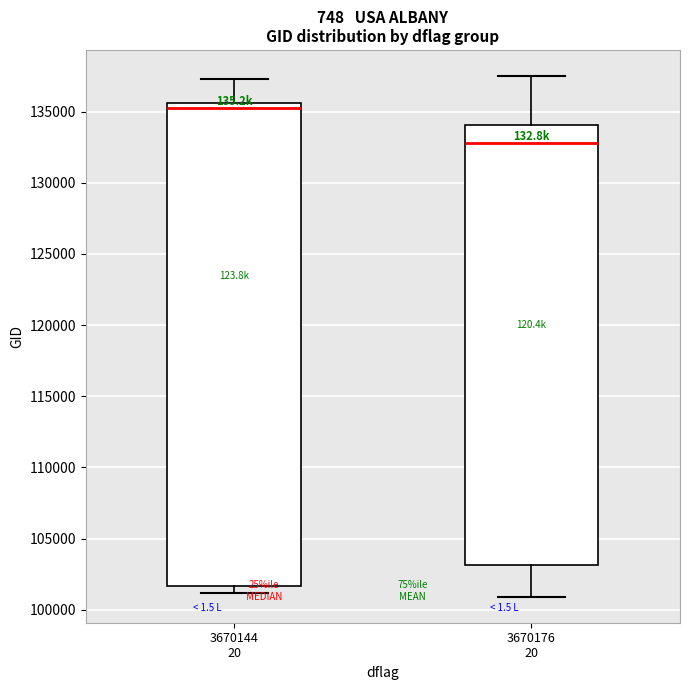

Reading left to right, transcribe this box plot: for each box, give where its median line is, the range the box spans, and where its two whiskers end, as read against the y-axis. The values are not printed on the chart, so give them approximately, as read against the axis.

3670144 20: median 135000, box 101500 to 135500, whiskers 101000 to 137500
3670176 20: median 133000, box 103000 to 134000, whiskers 101000 to 137500